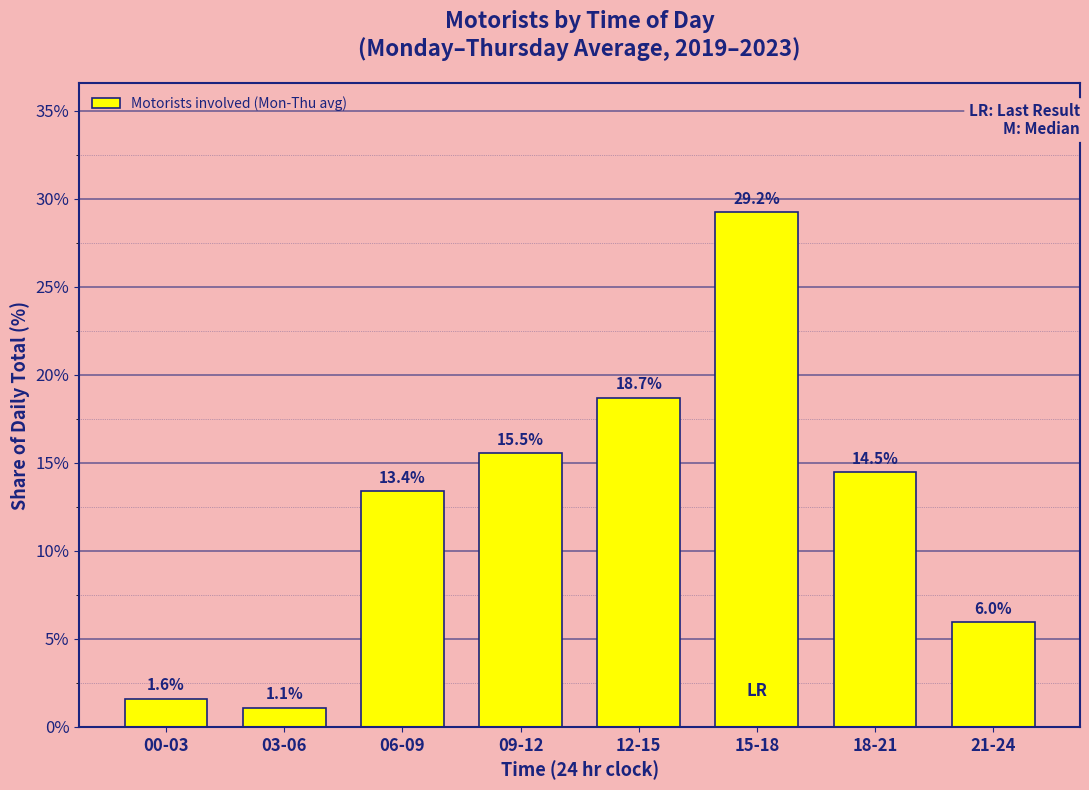

Reading left to right, what are all the values shown in this chart?

1.6	1.1	13.4	15.5	18.7	29.2	14.5	6.0